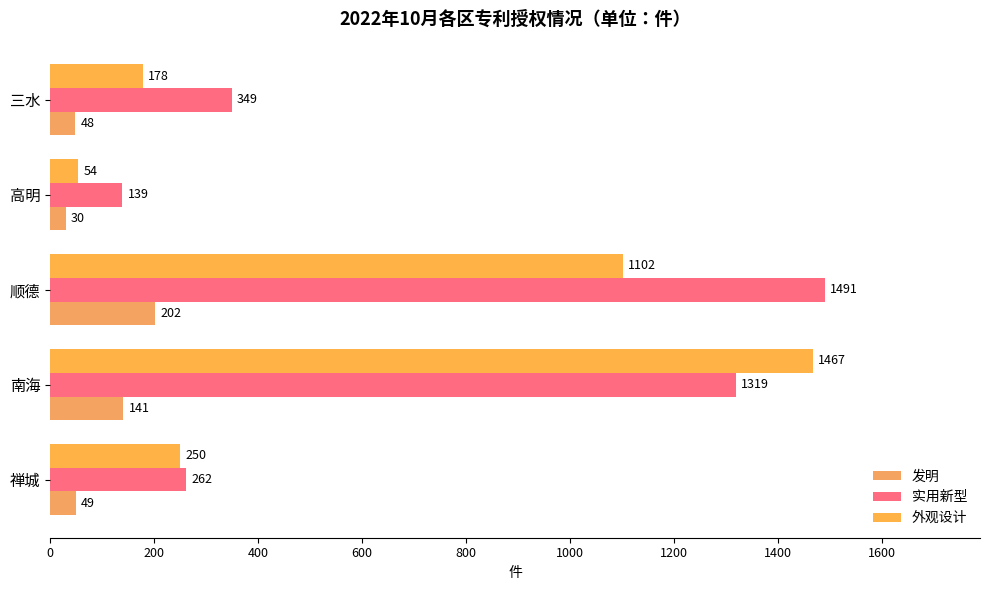

How many series are shown in this chart?

3